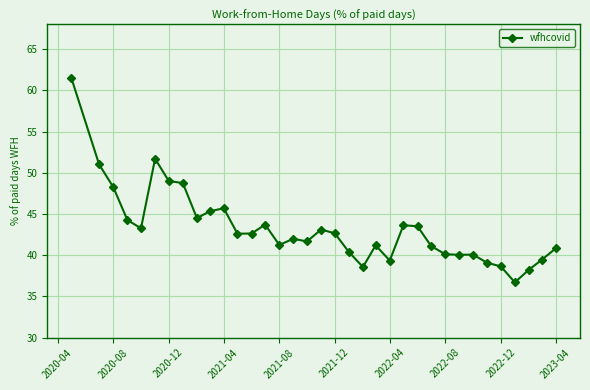

What is the difference between the maximum and minimum values?

24.8